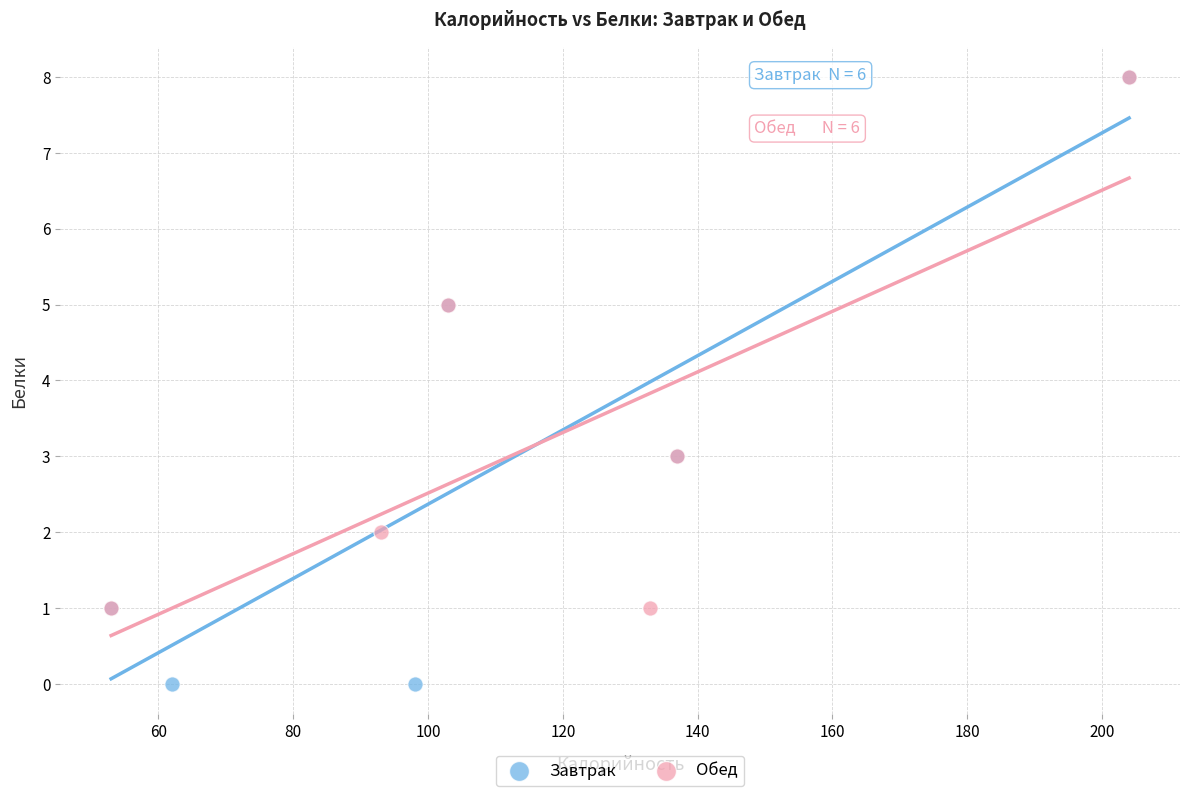

Which series contains the lowest Y value?

Завтрак